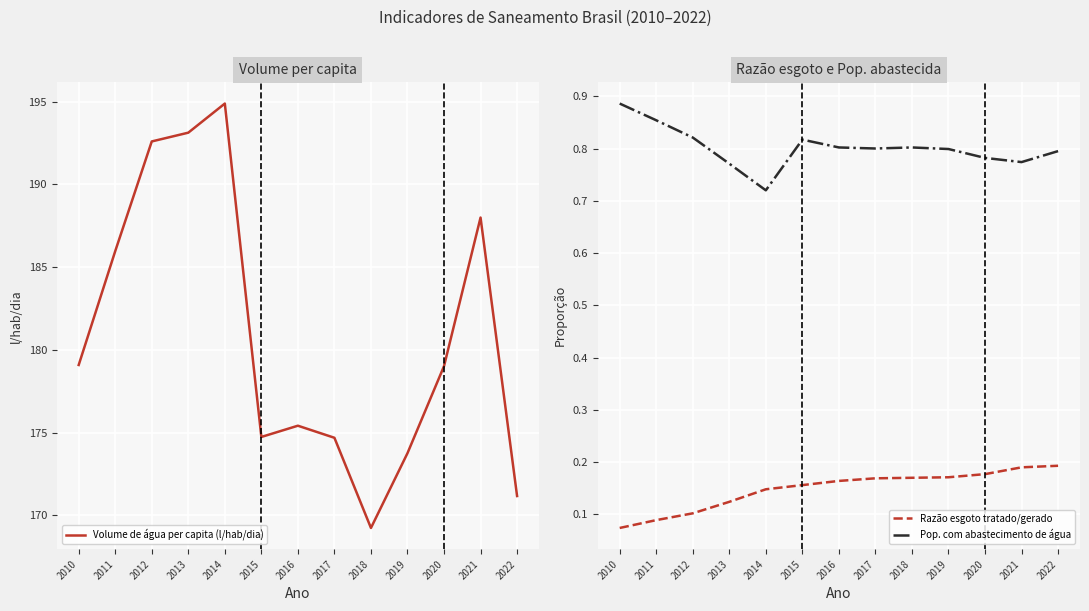

What is the total value across all series at 2020?

180.0